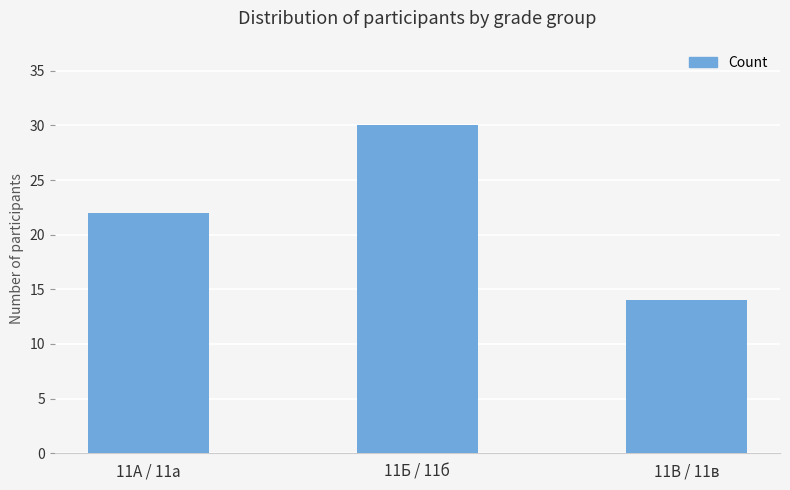

What is the sum of the values at 11Б / 11б and 11В / 11в?

44